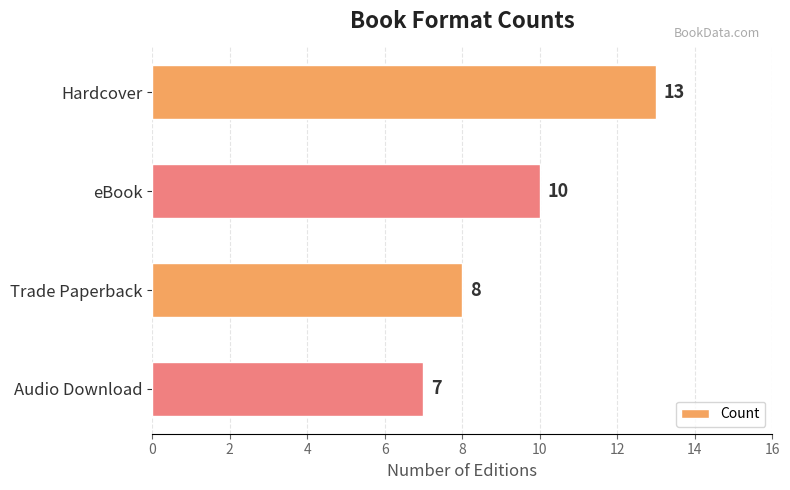

What is the sum of all values?

38